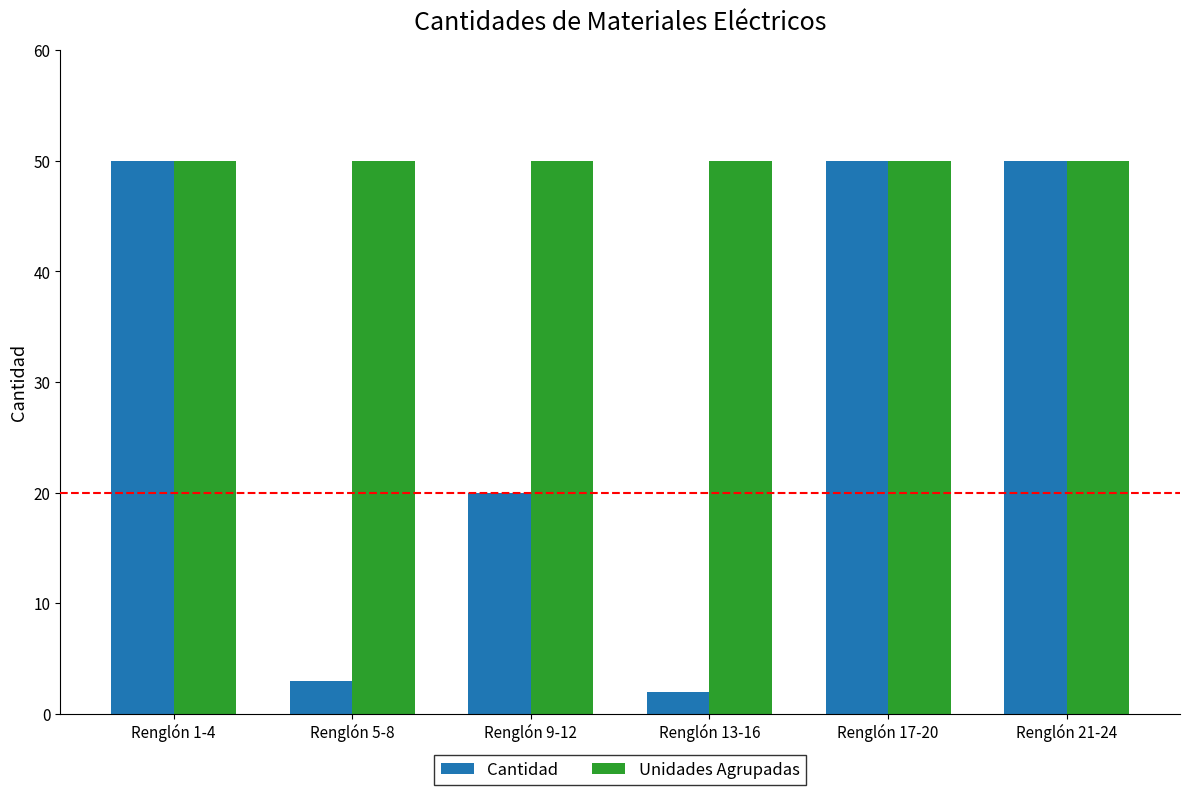

Between Renglón 9-12 and Renglón 13-16, which series saw the biggest shift?

Cantidad